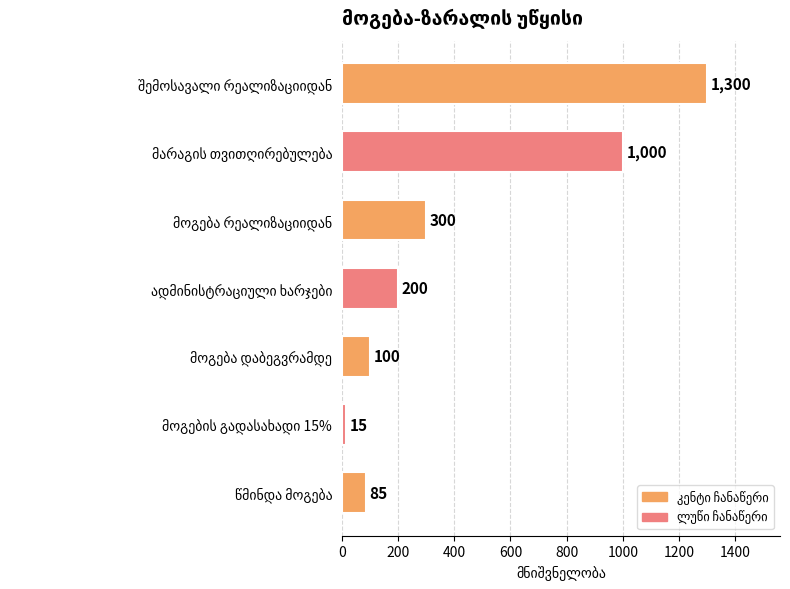

What is the minimum value shown in the chart?

15